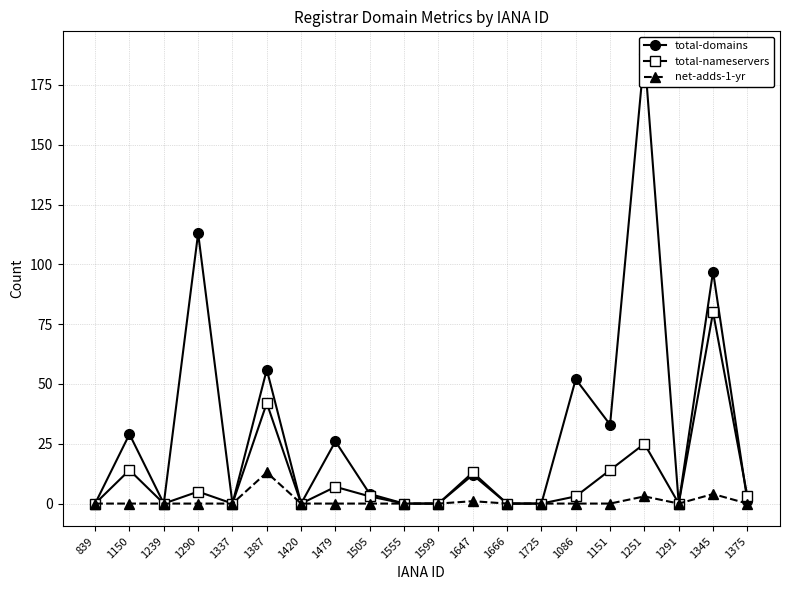

Count the number of categories in the chart.

20